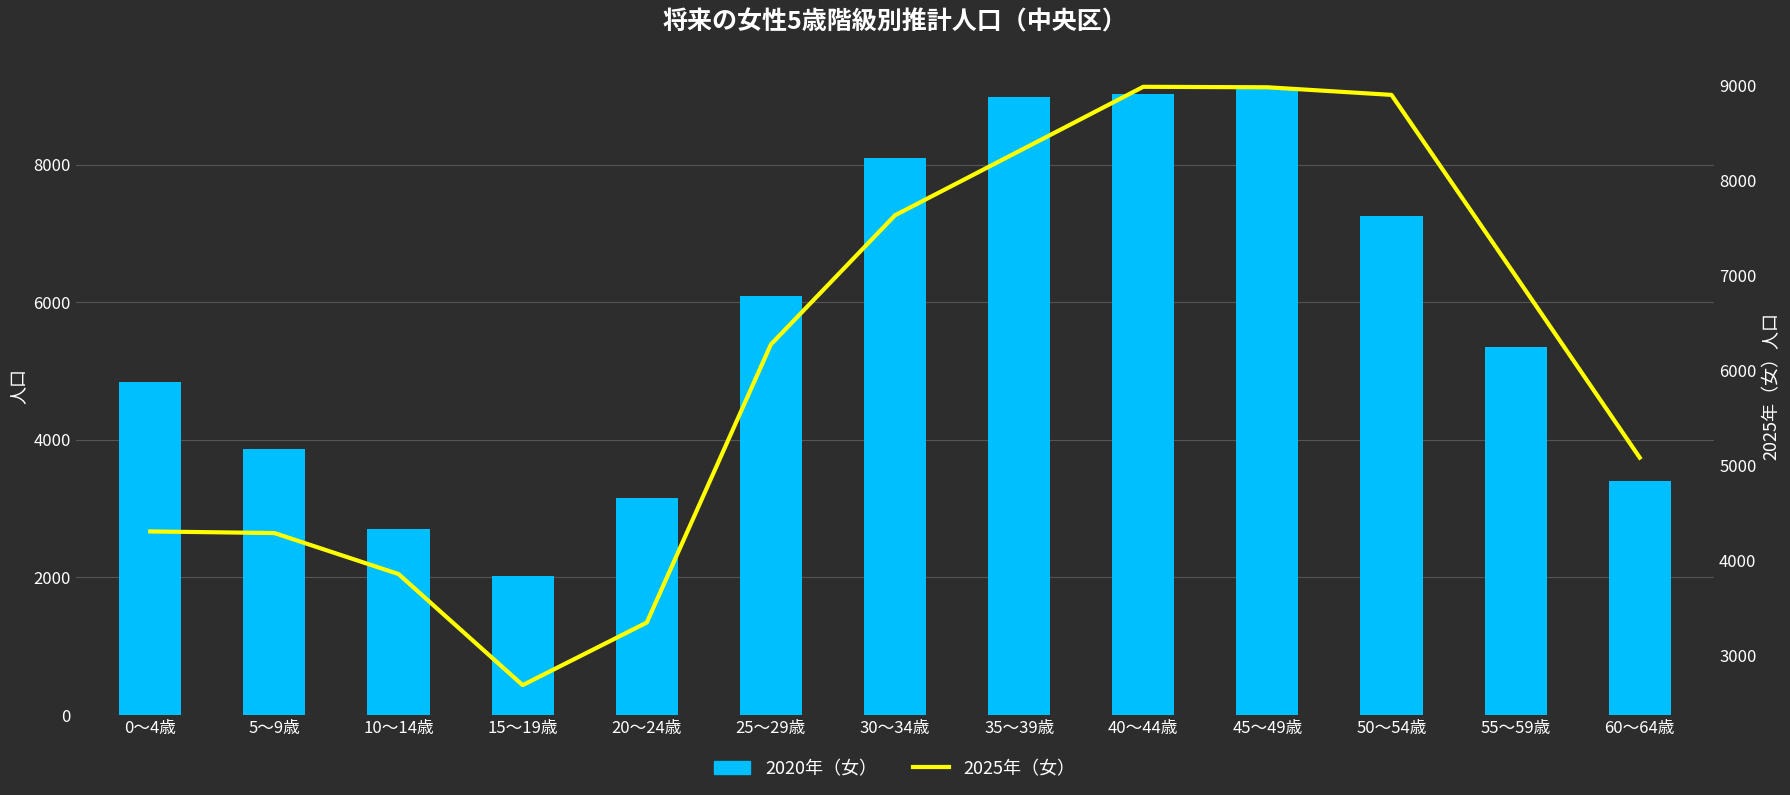

At how many categories does at least one series exceed 5844?

7